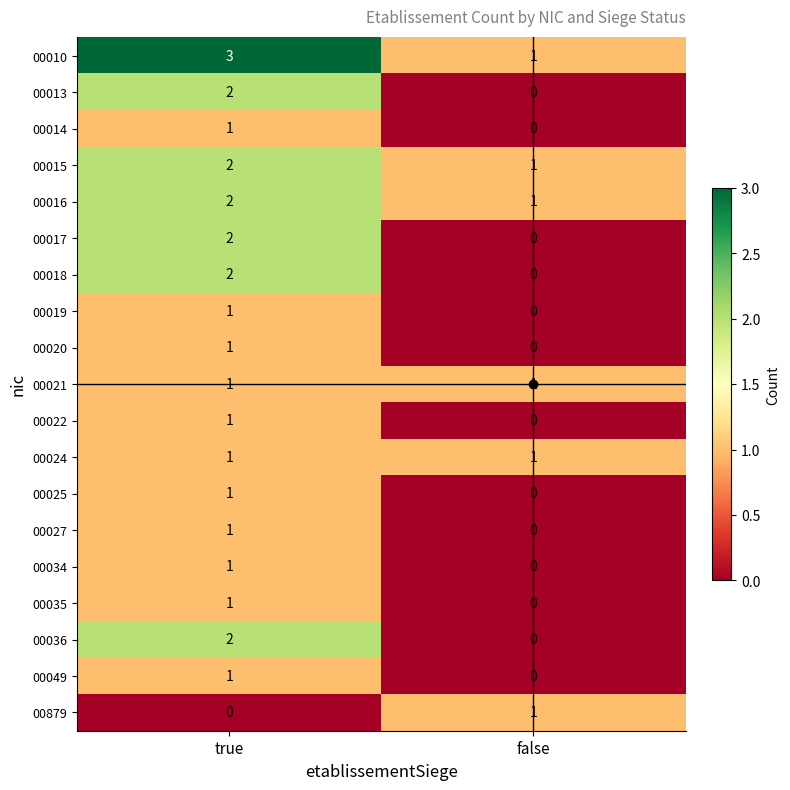

What value does the 00010 series have at true?

3